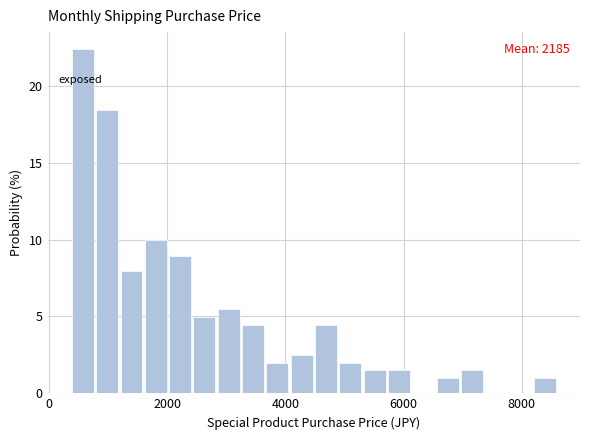

Around what value on the x-axis is the tallest bar? Give the approximate position of its centre, as read against the axis.

600